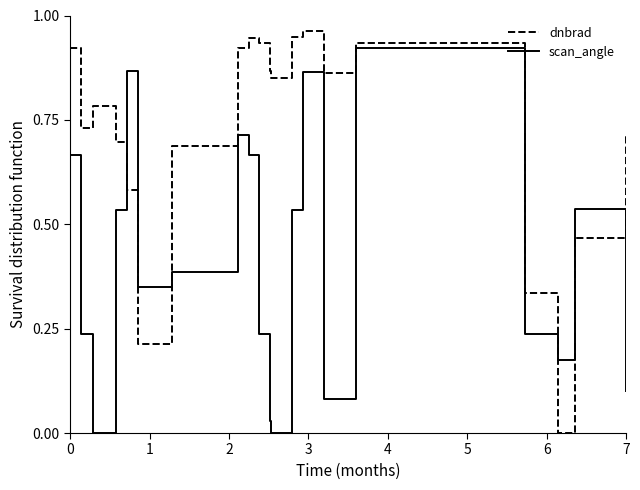

After their last crossing, which series has the higher values: scan_angle or dnbrad?

dnbrad